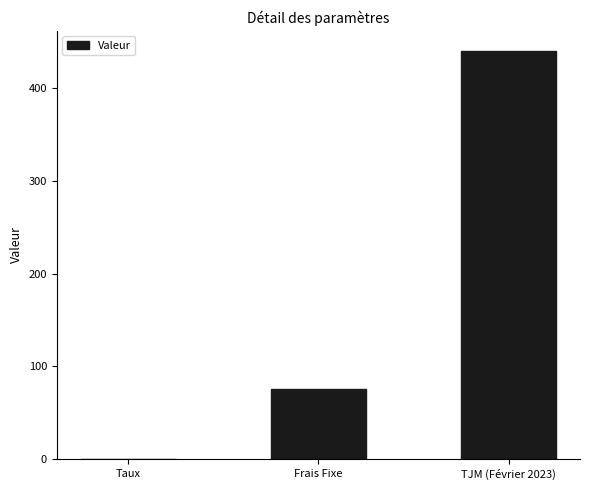

What is the ratio of the value at TJM (Février 2023) to the value at Frais Fixe?

5.9